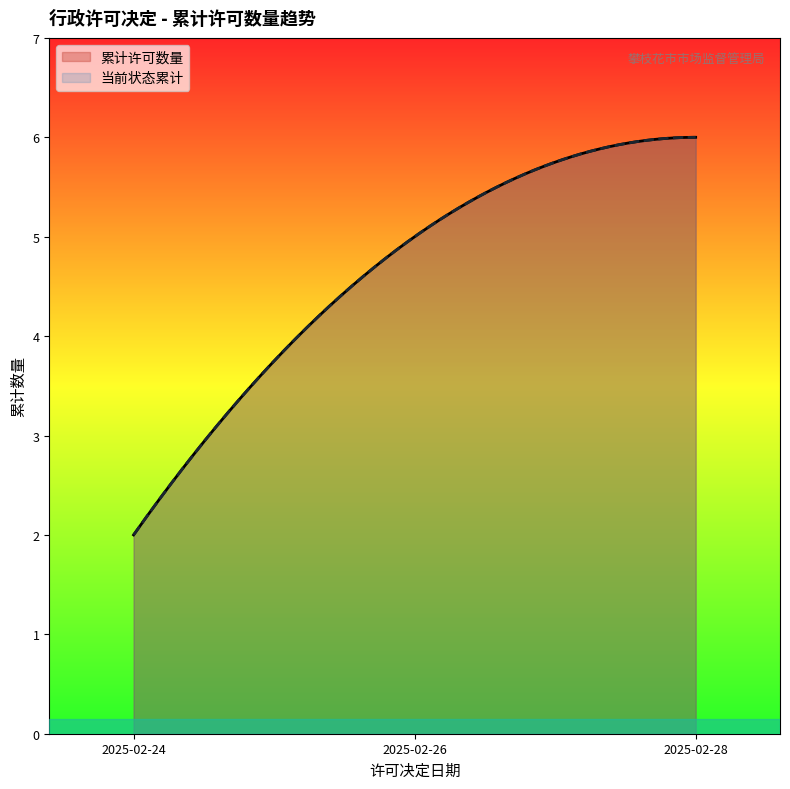

True or false: 当前状态累计 has more than 1 interior local peaks.

False